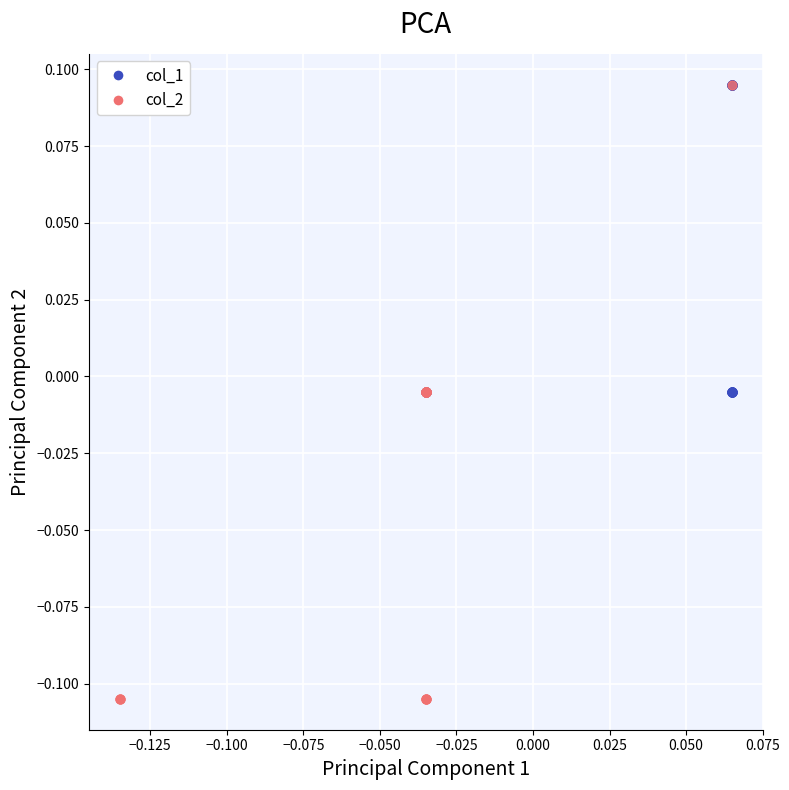

What are all the series names shown in the legend?

col_1, col_2